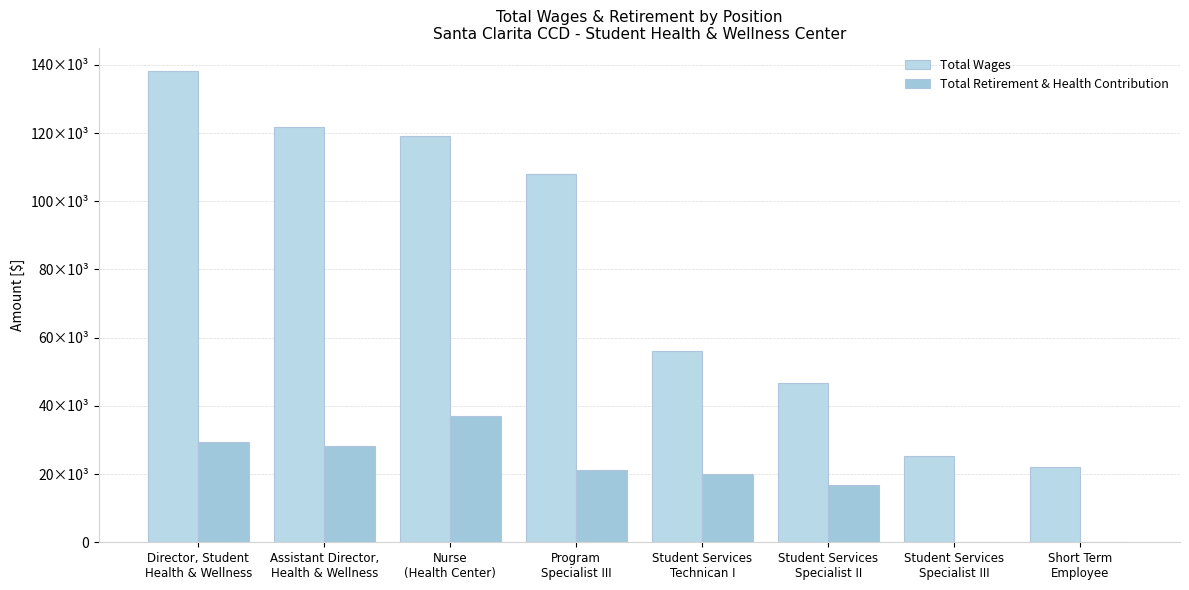

Are the bars grouped side by side (vs. stacked)?

Yes